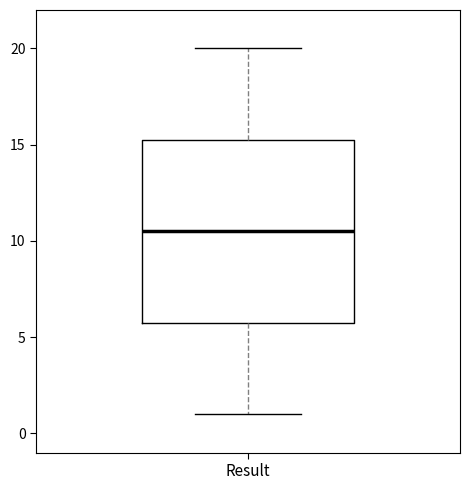

Where does the median line of the box for Result sit on the y-axis? The values are not printed on the chart, so give them approximately, as read against the axis.

10.5